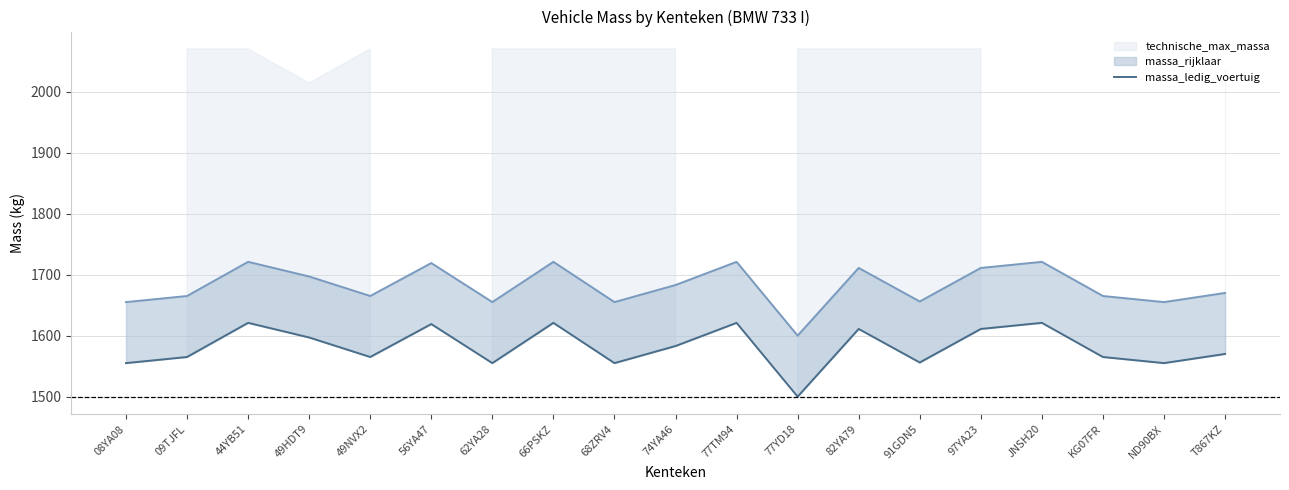

What is the average value?

1581